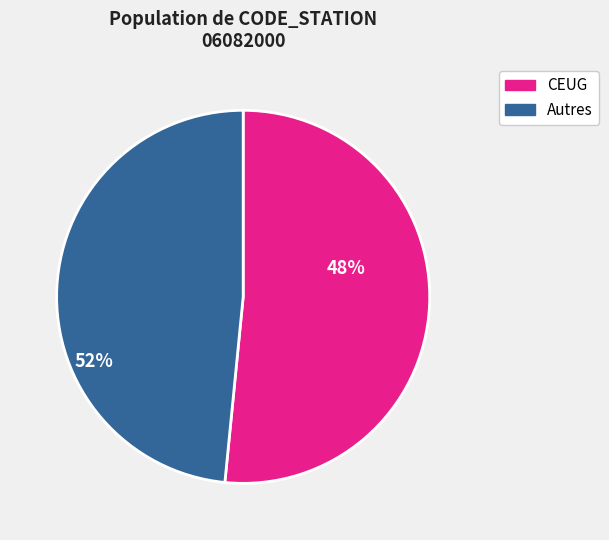

Is there a majority slice in this chart?

Yes